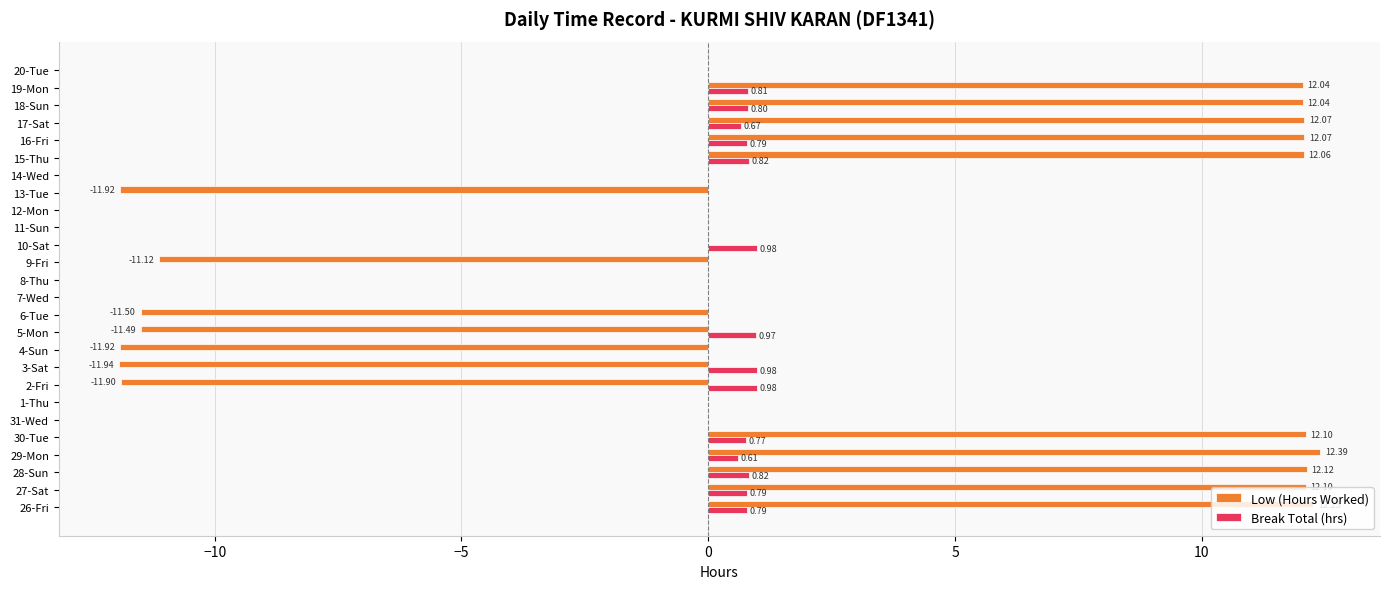

How many distinct data groups are displayed?

2